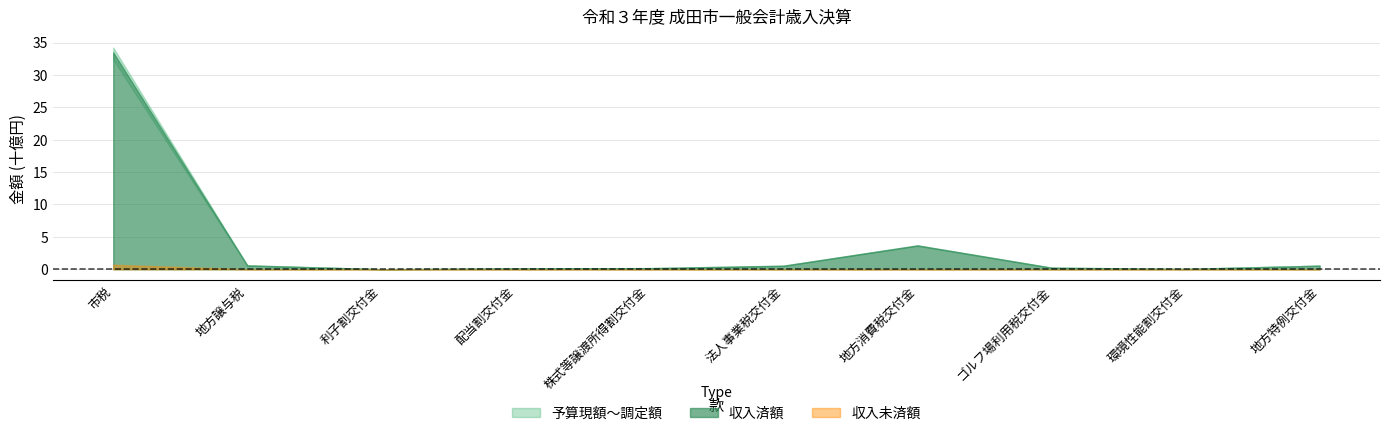

Which series changed the most between 地方譲与税 and 配当割交付金?

予算現額